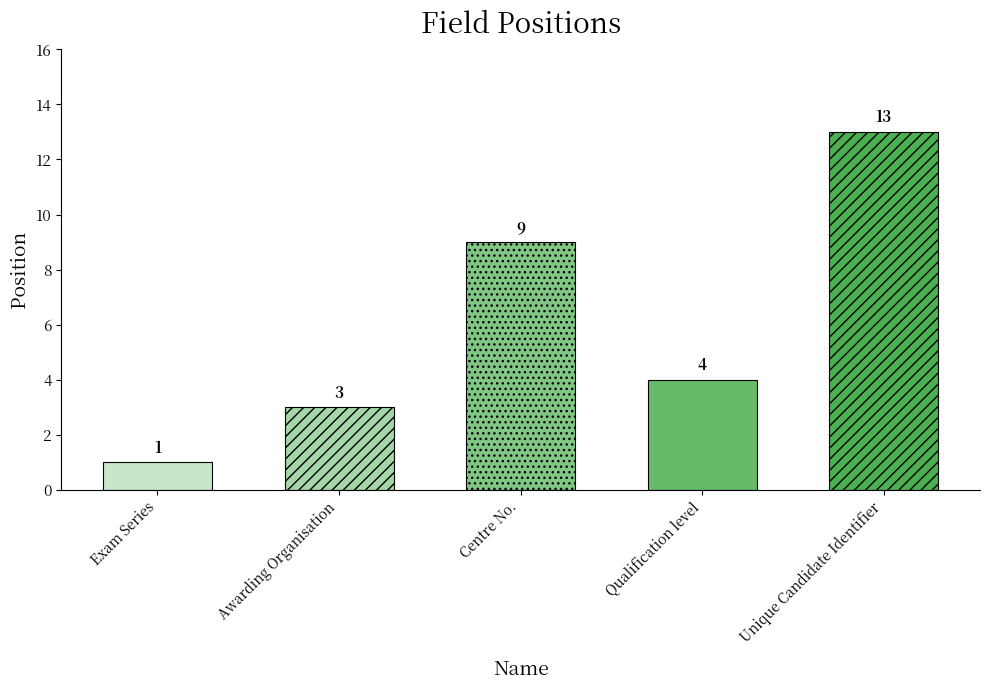

What is the ratio of the value at Awarding Organisation to the value at Centre No.?

0.3